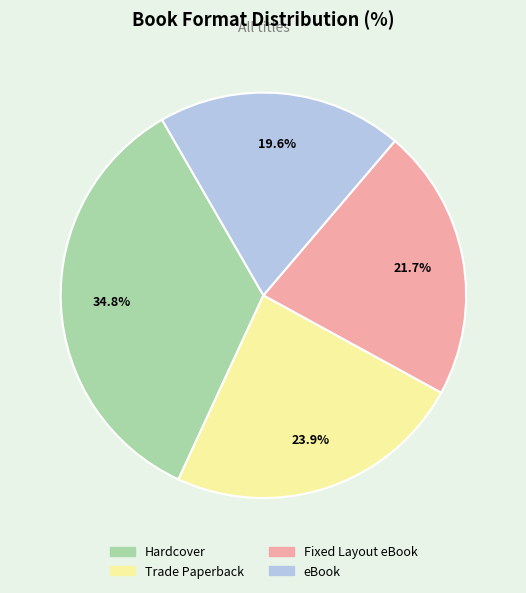

How many slices are in this pie chart?

4